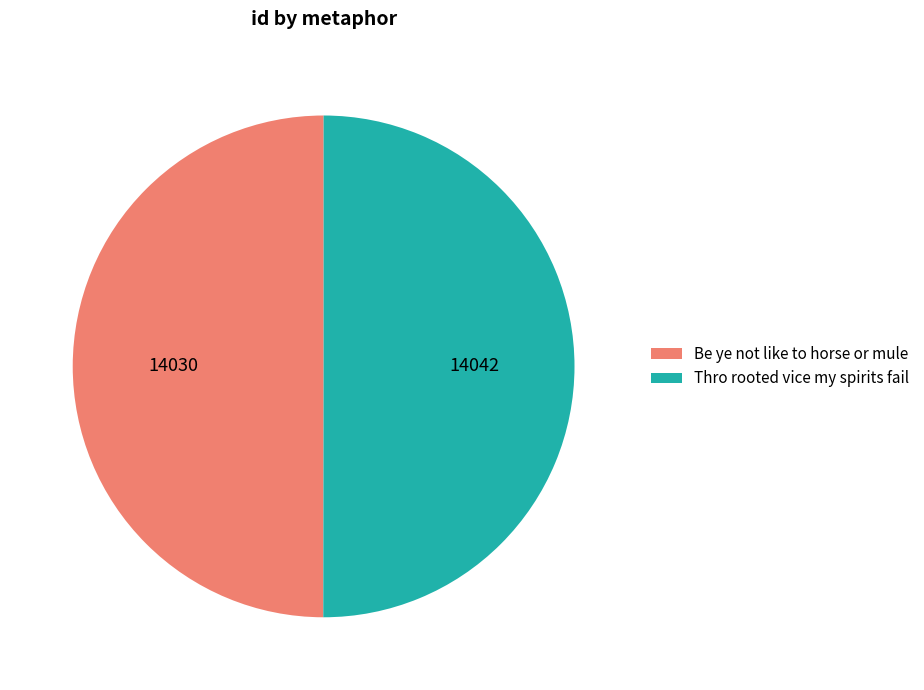

The Be ye not like to horse or mule slice represents 57% of the pie. True or false?

False